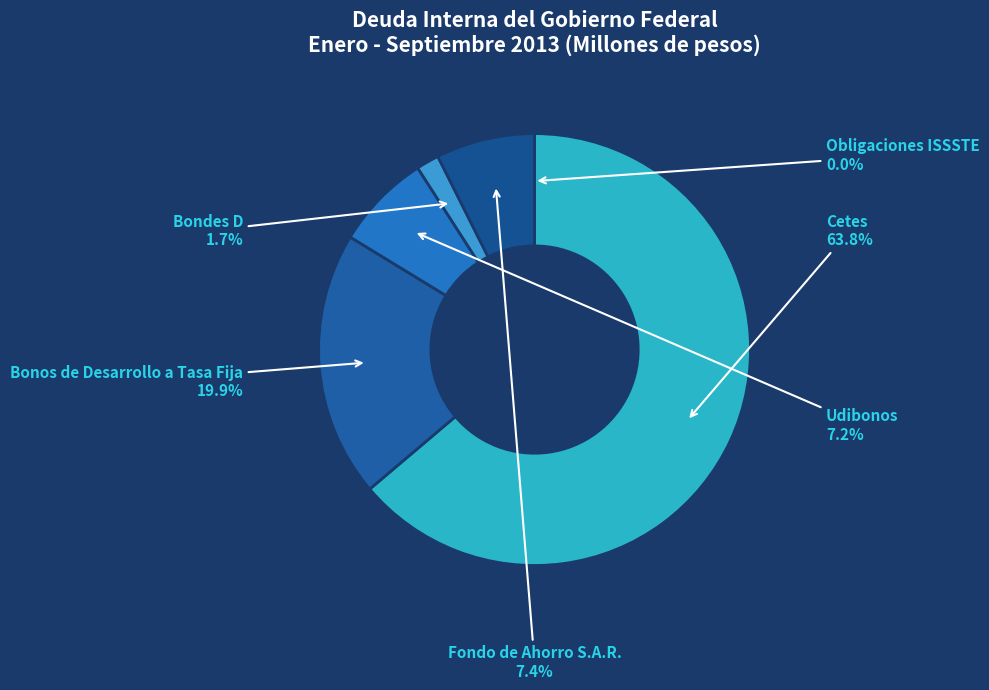

True or false: Cetes accounts for 64% of the total.

True